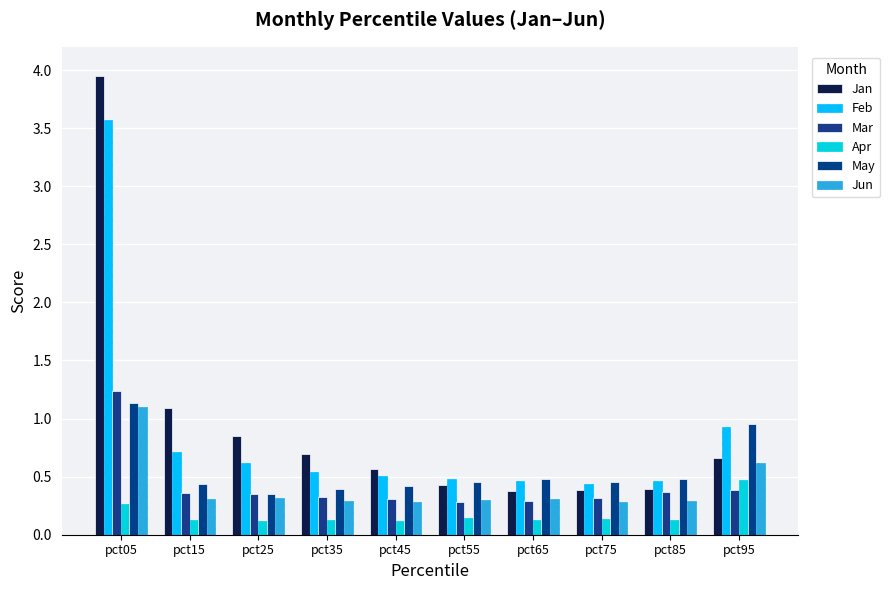

How many groups of bars are there?

10